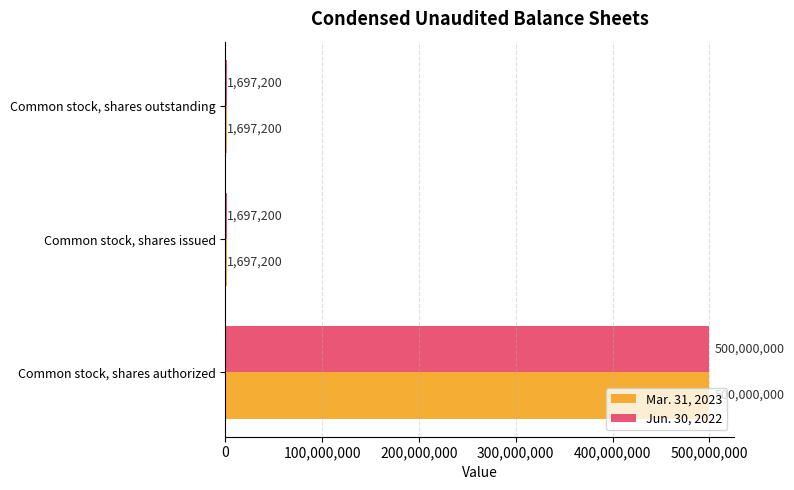

What is the approximate value of Jun. 30, 2022 at Common stock, shares outstanding, to the nearest 50?

1697200